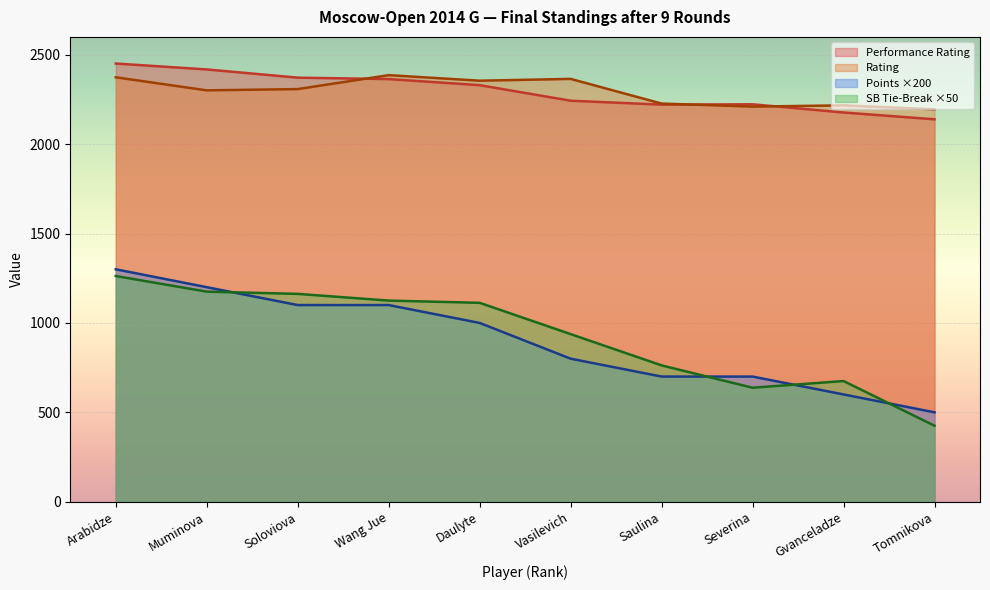

Which series ends up on top after the final intersection of Points and SB Tie-Break?

Points